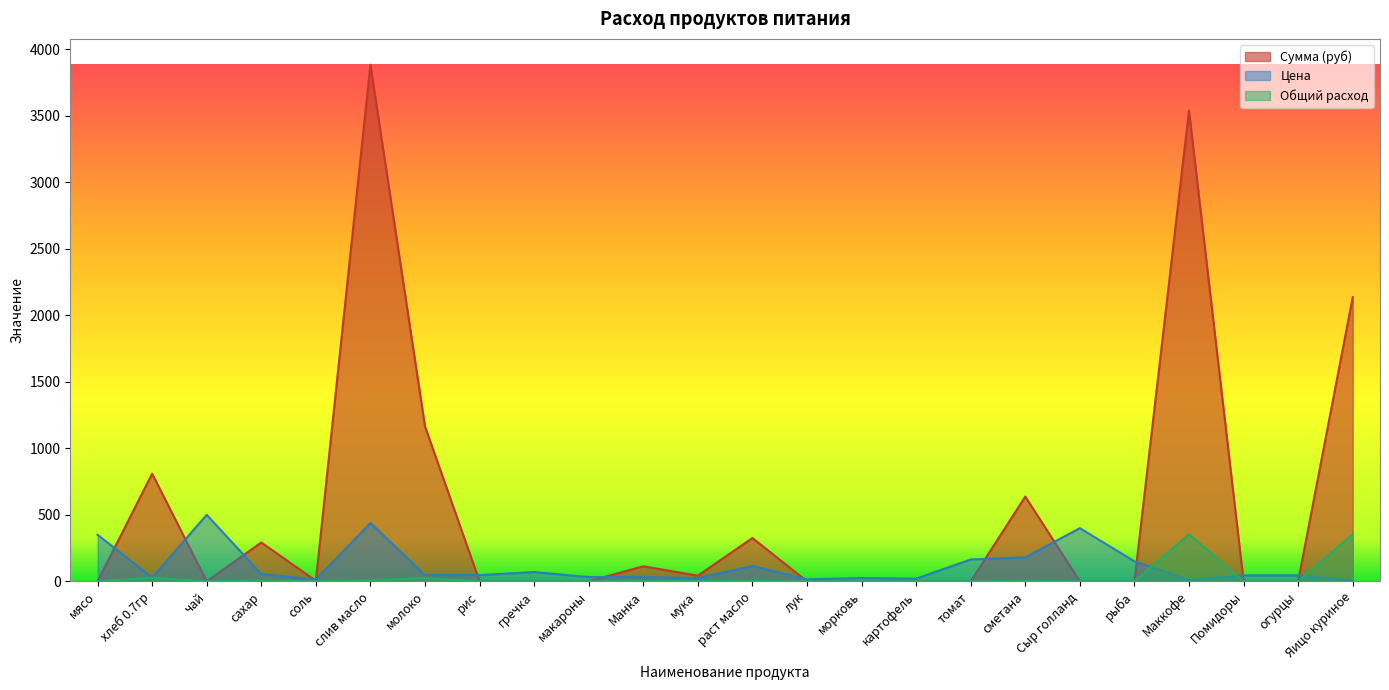

What is the label of the 9th point from the left?

гречка